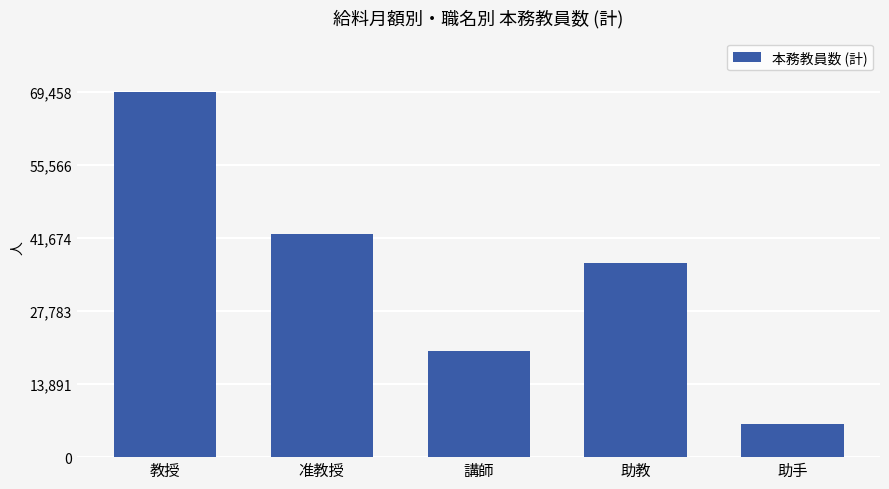

Is it true that the value at 助手 is 9512?

False